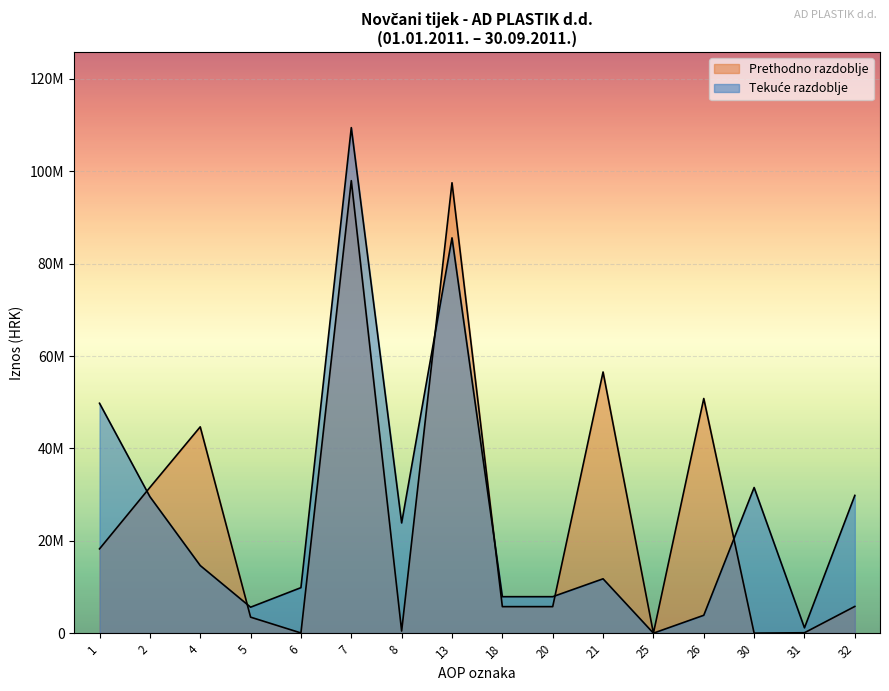

The chart shows a value of 12397525 at 1. True or false?

False